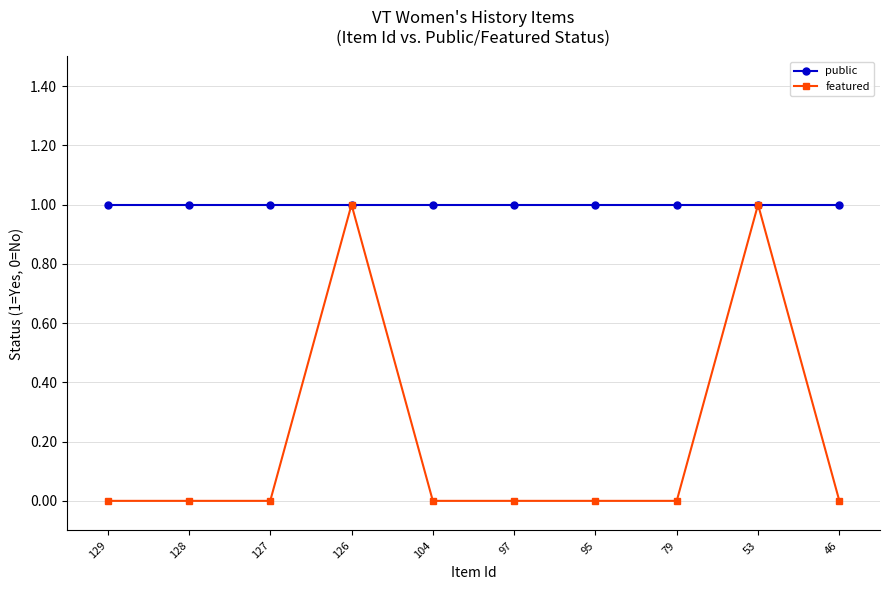

Rank the series by their average value, from highest to lowest.

public, featured